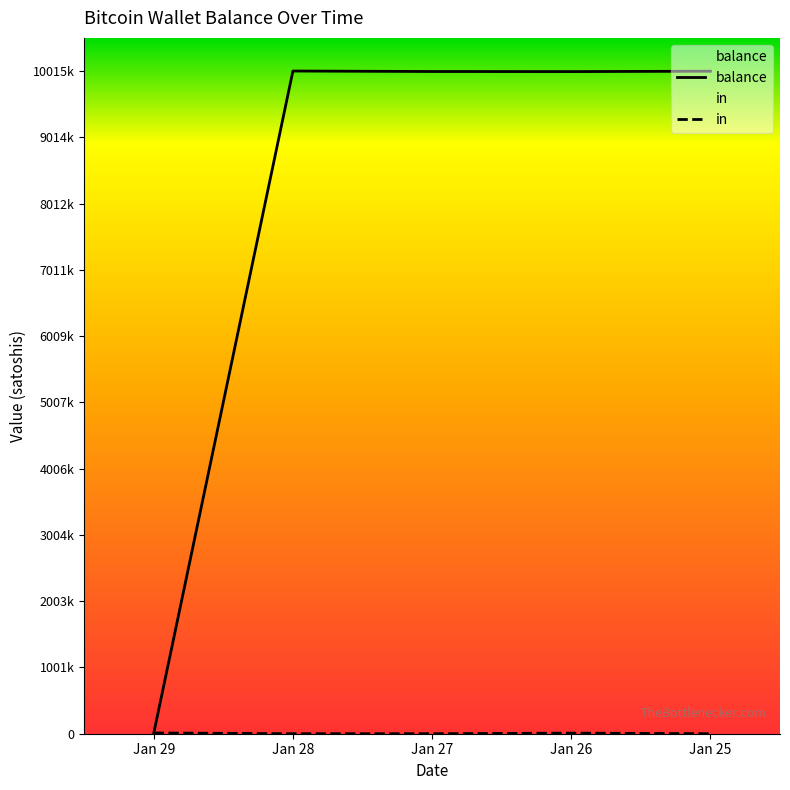

In balance, how many points are higher than both neighbors (excluding endpoints)?

1